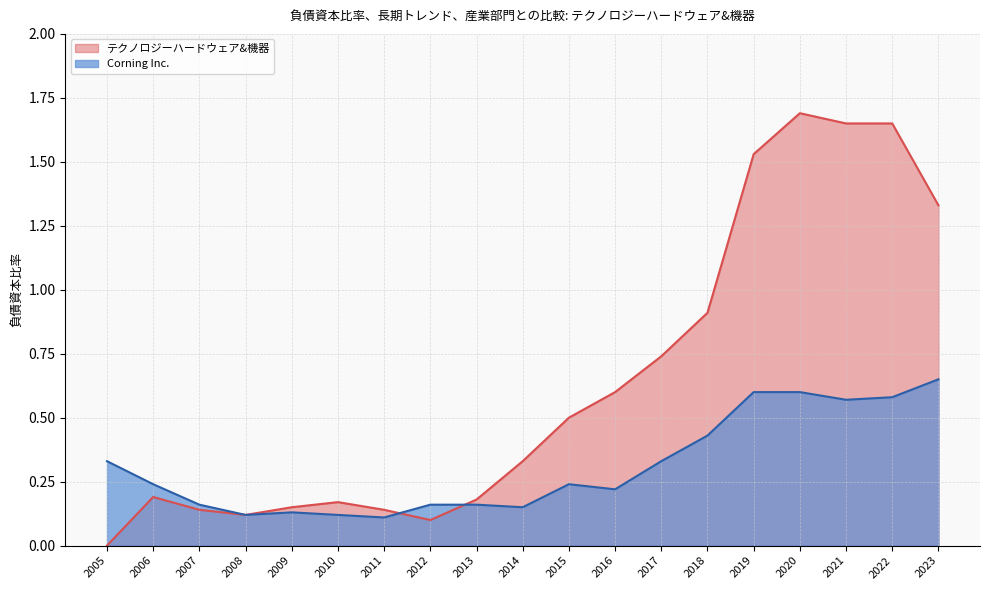

After their last crossing, which series has the higher values: テクノロジーハードウェア&機器 or Corning Inc.?

テクノロジーハードウェア&機器